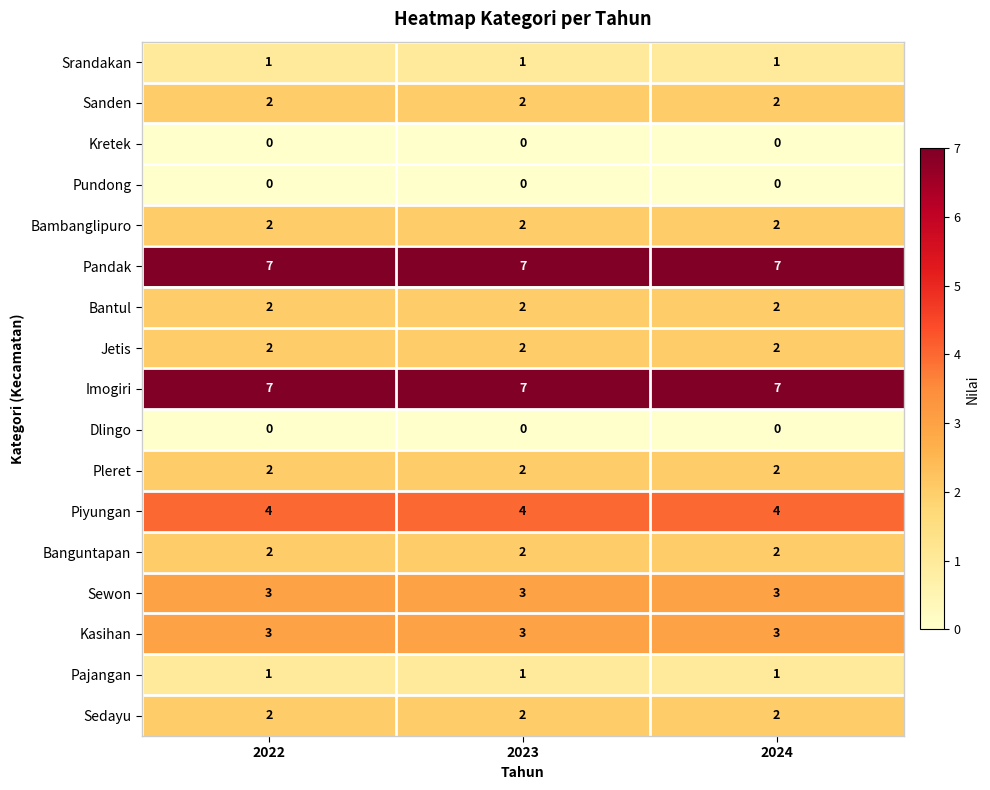

What is the sum of all Pandak values?

21